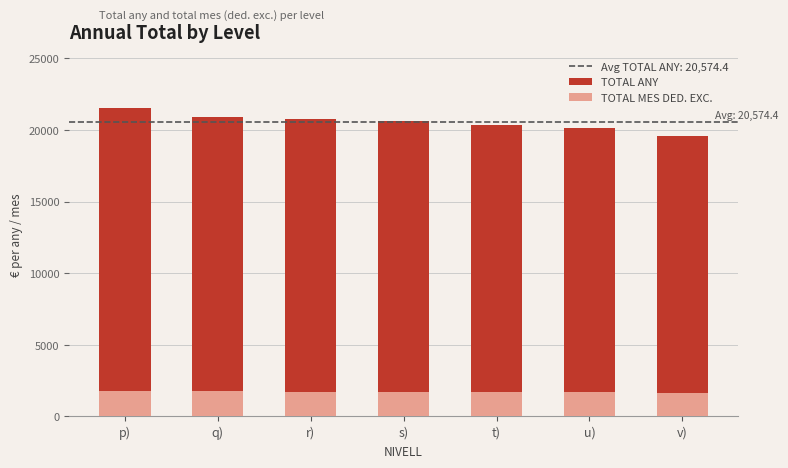

Does the chart contain any negative values?

No